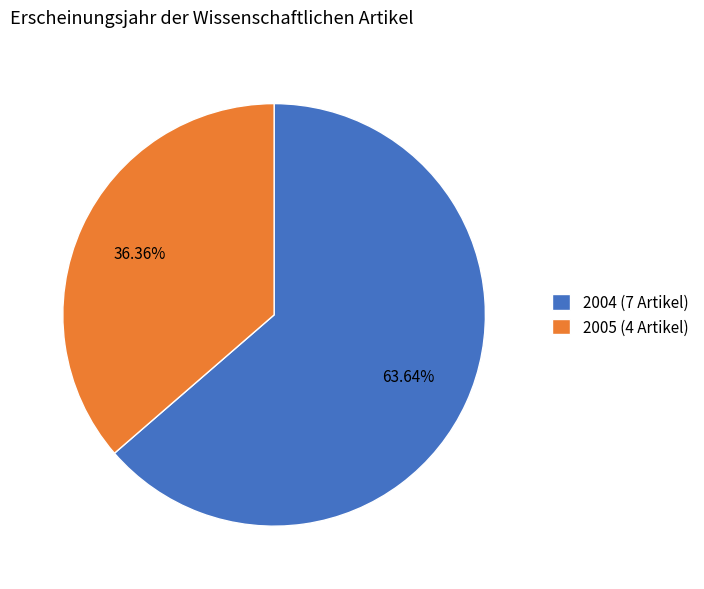

Between 2004 (7 Artikel) and 2005 (4 Artikel), which is larger?

2004 (7 Artikel)